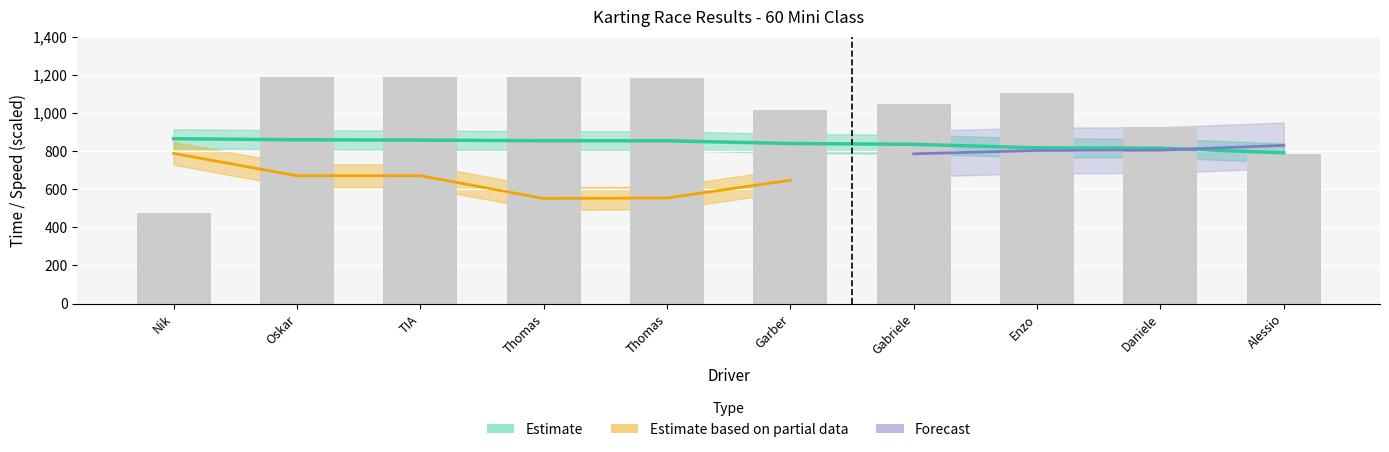

Reading left to right, what are all the values shown in this chart?

Nik=475.9	Oskar=1188.6	TIA=1187.9	Thomas=1190.3	Thomas=1184.4	Garber=1014.1	Gabriele=1046.9	Enzo=1105.2	Daniele=928.3	Alessio=782.9